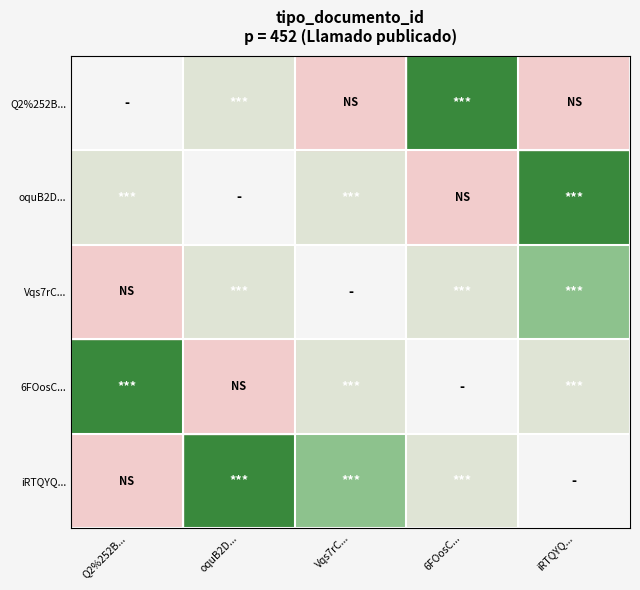

Is the value of oquB2D... at Q2%252B... greater than the value of iRTQYQ... at Vqs7rC...?

No